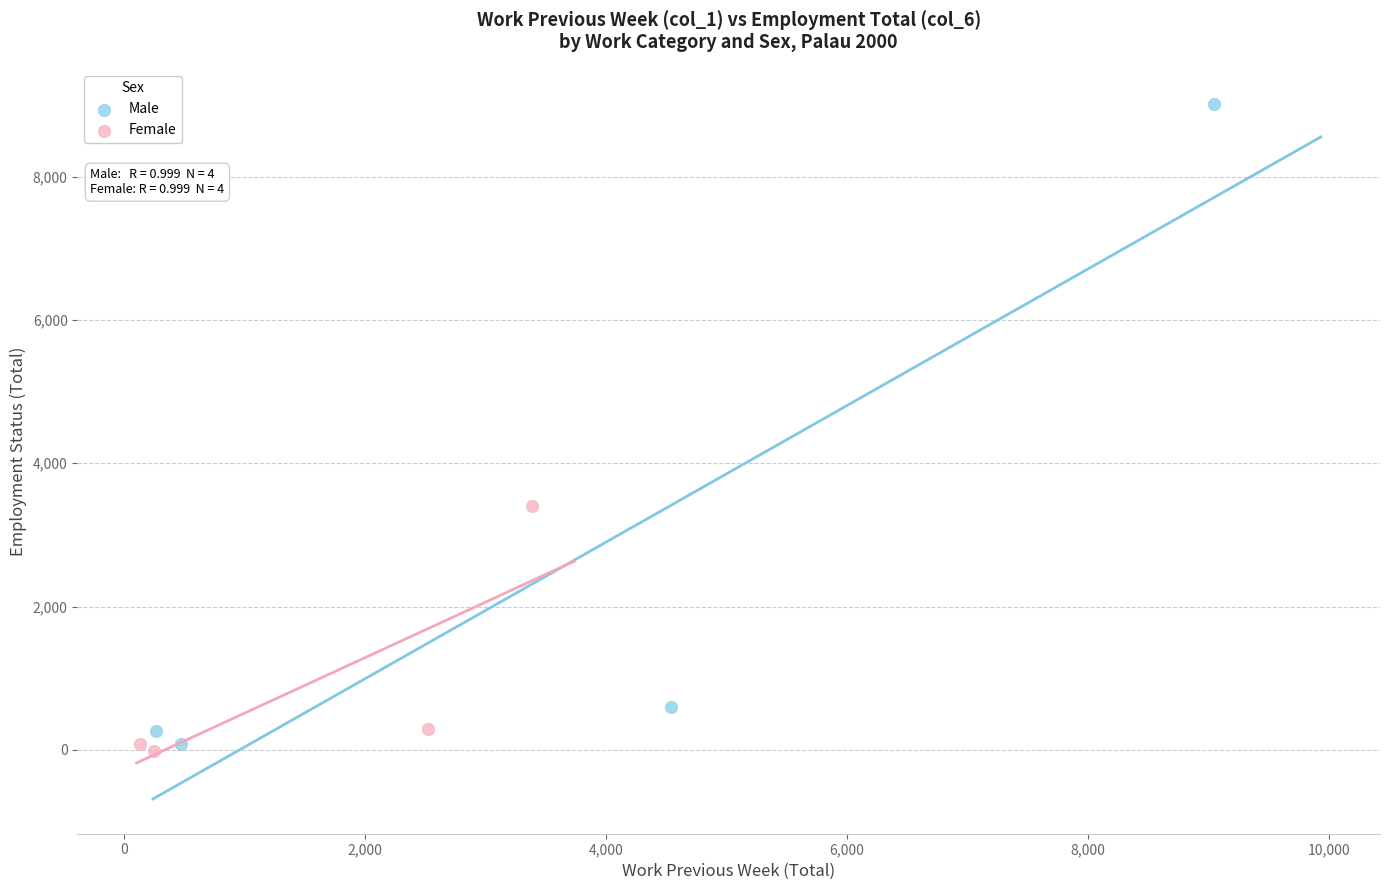

Which series contains the highest Y value?

Male